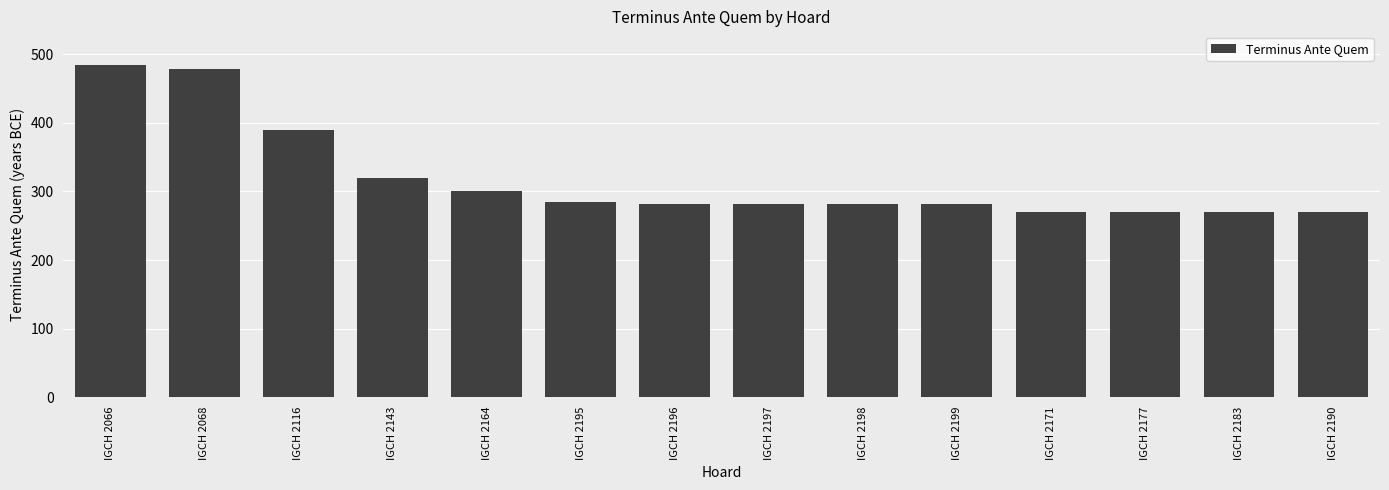

What is the change in value from IGCH 2116 to IGCH 2198?

-108